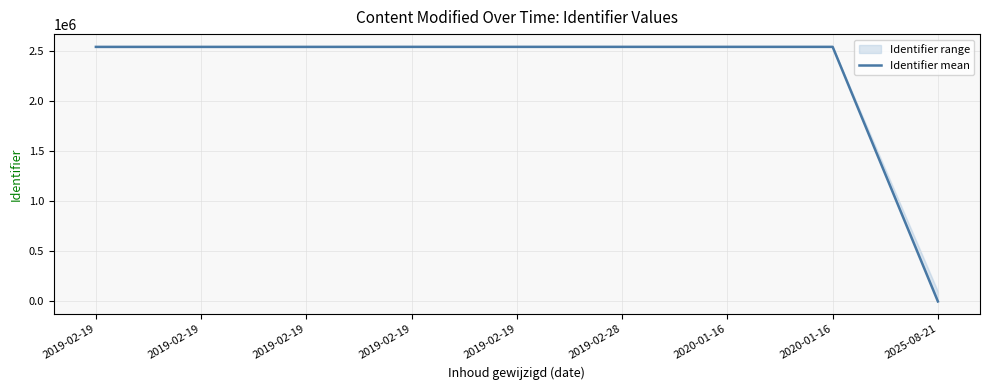

Rank the categories by value from highest to lowest.

2020-01-16, 2019-02-28, 2020-01-16, 2019-02-19, 2019-02-19, 2019-02-19, 2019-02-19, 2019-02-19, 2025-08-21